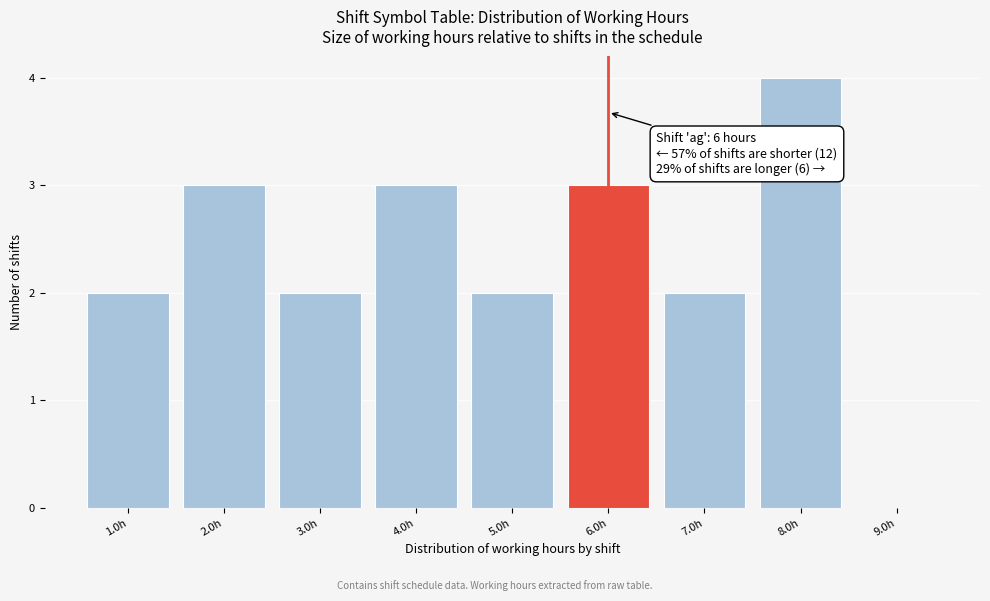

Over which range of the x-axis is the bar tallest?

7.5 to 8.5